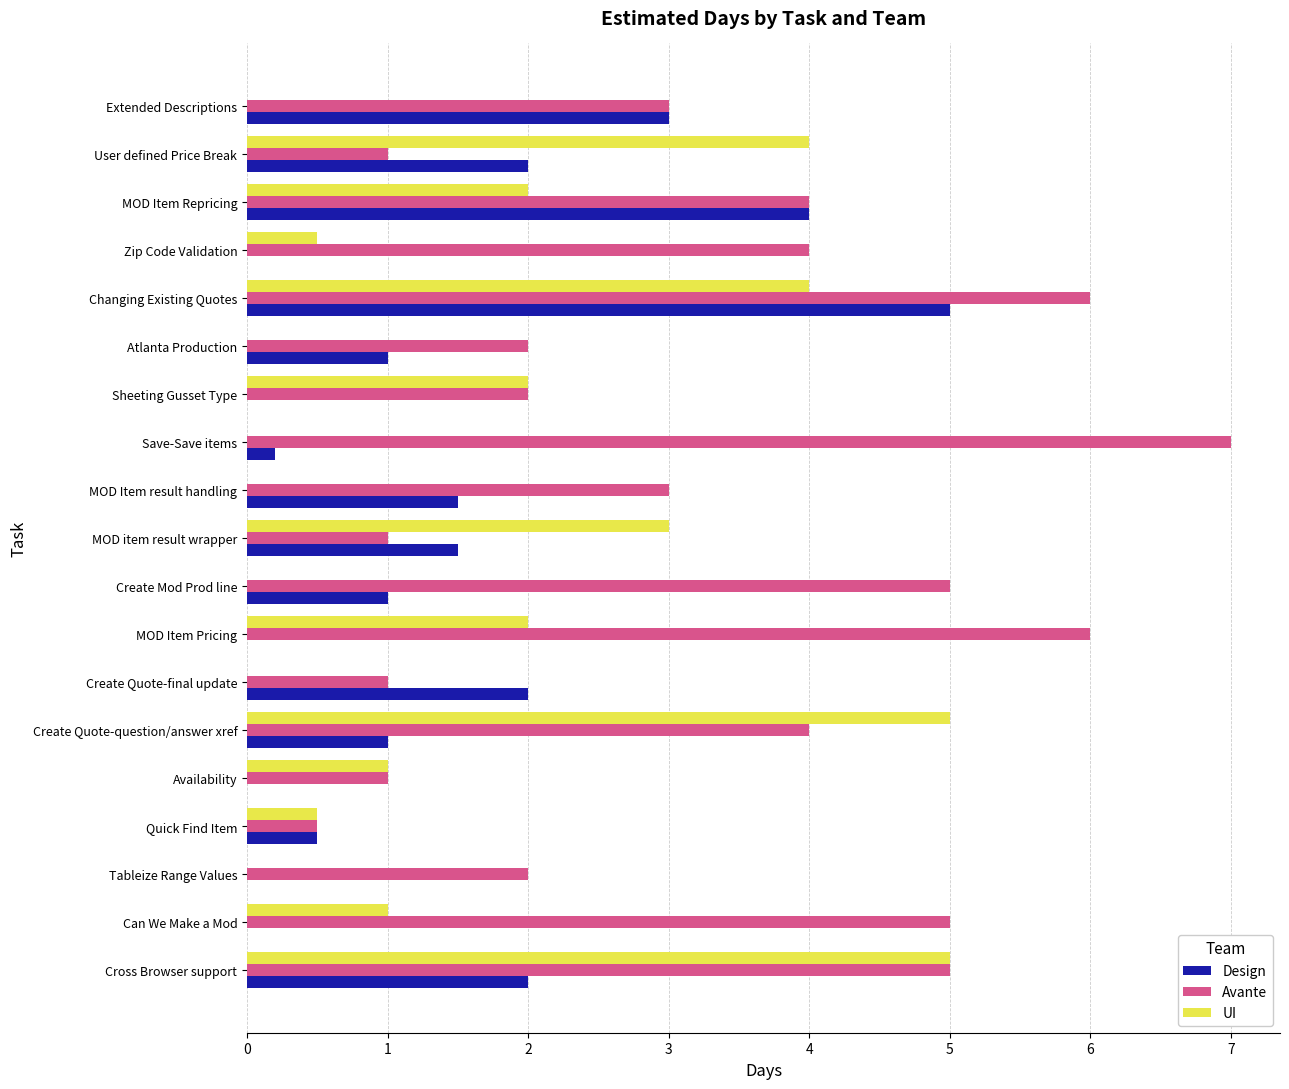

What is the average value of the Avante series?

3.3